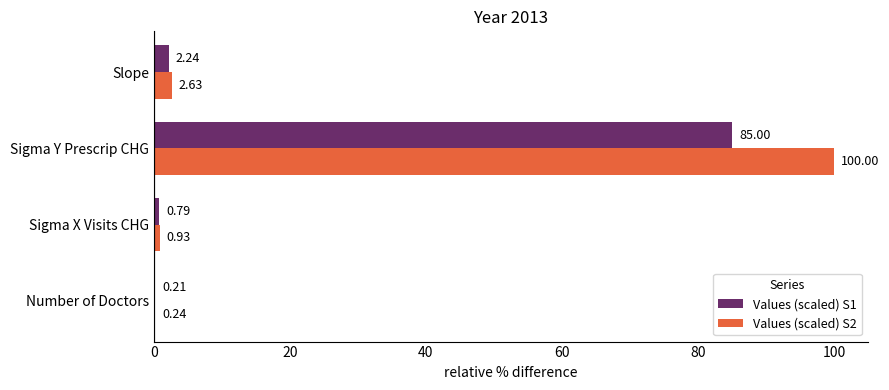

Which series has the widest spread of values?

Values (scaled) S2